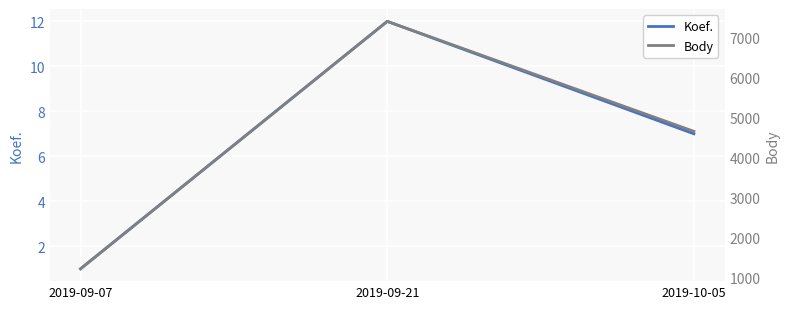

Rank the categories by Koef. value from lowest to highest.

2019-09-07, 2019-10-05, 2019-09-21